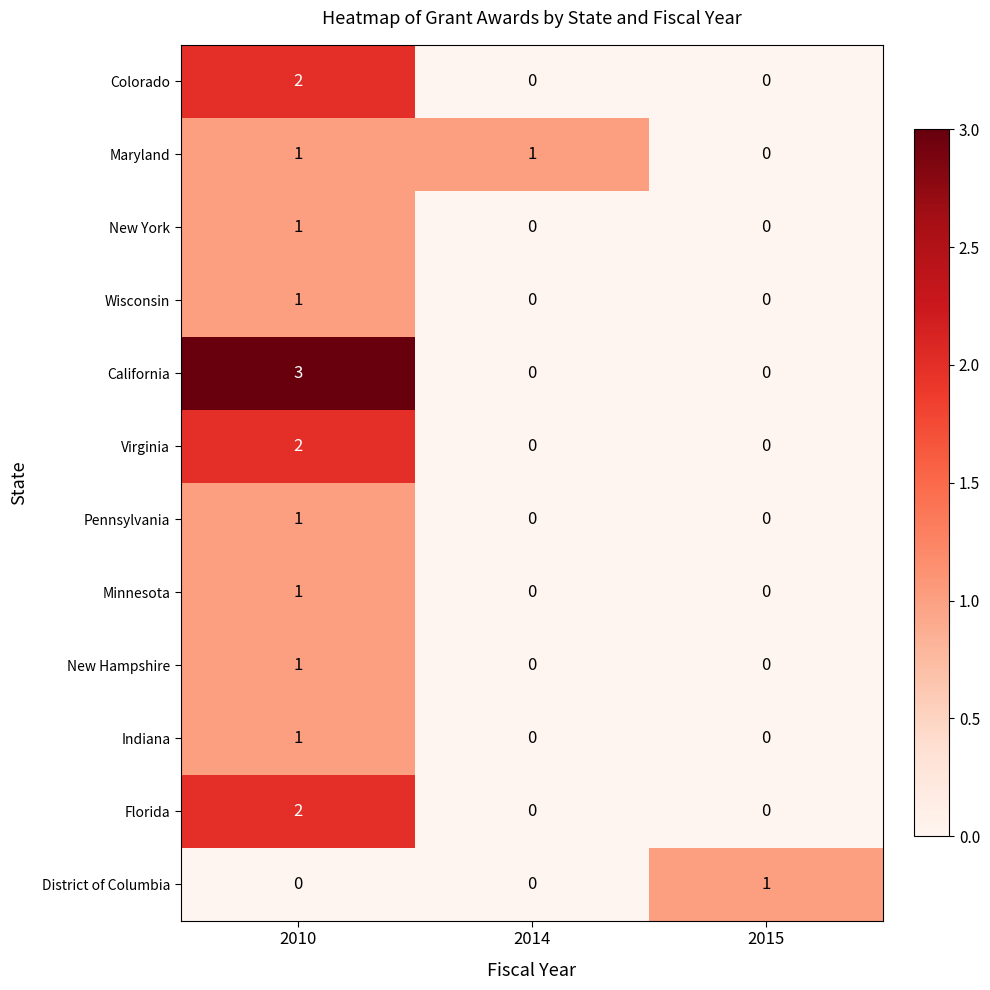

At which category is the sum across all series the highest?

2010